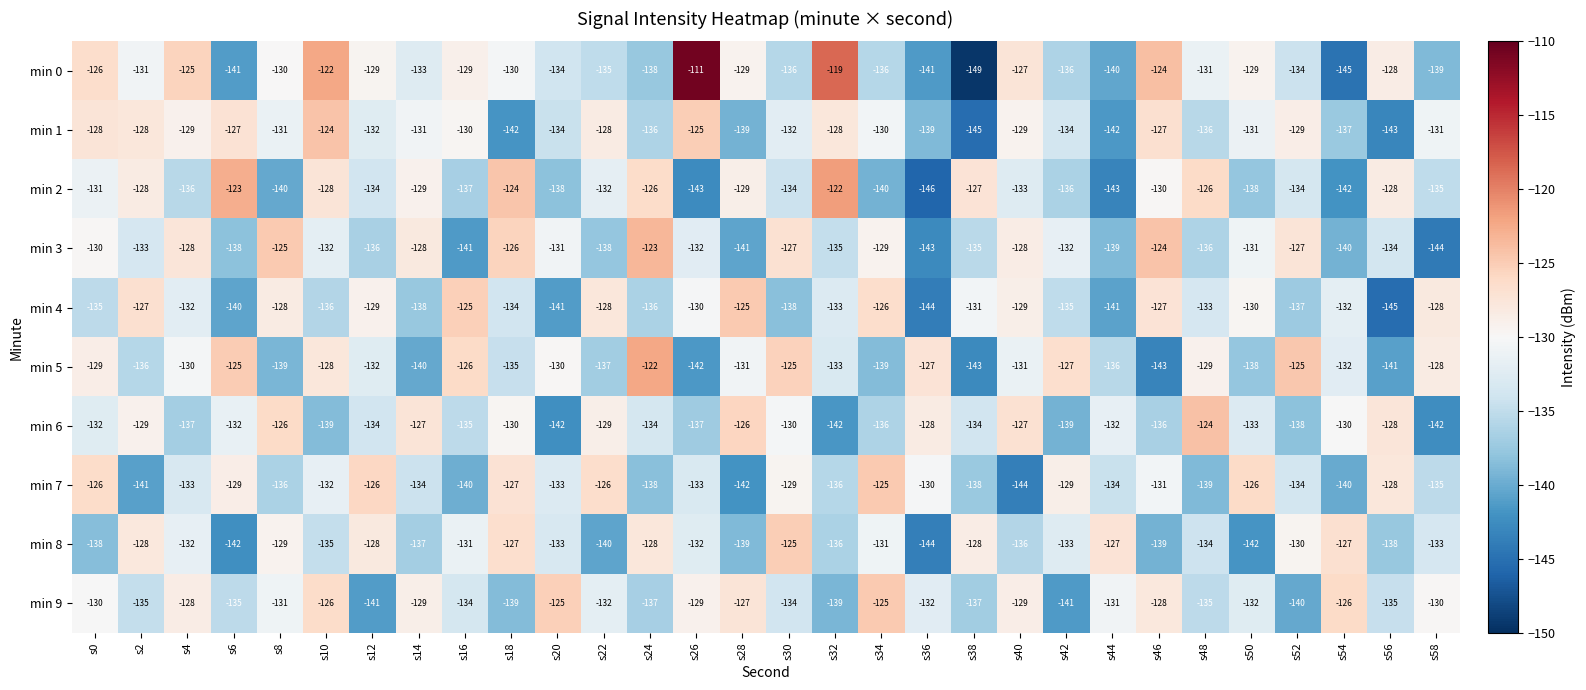

At s16, list the series in order from smallest to largest.

min 3, min 7, min 2, min 6, min 9, min 8, min 1, min 0, min 5, min 4